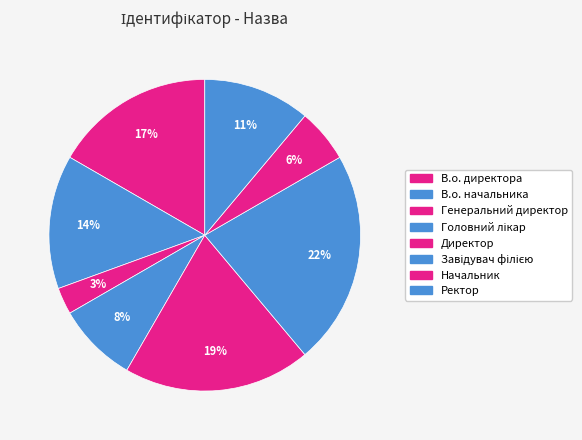

How many segments does this pie chart have?

8